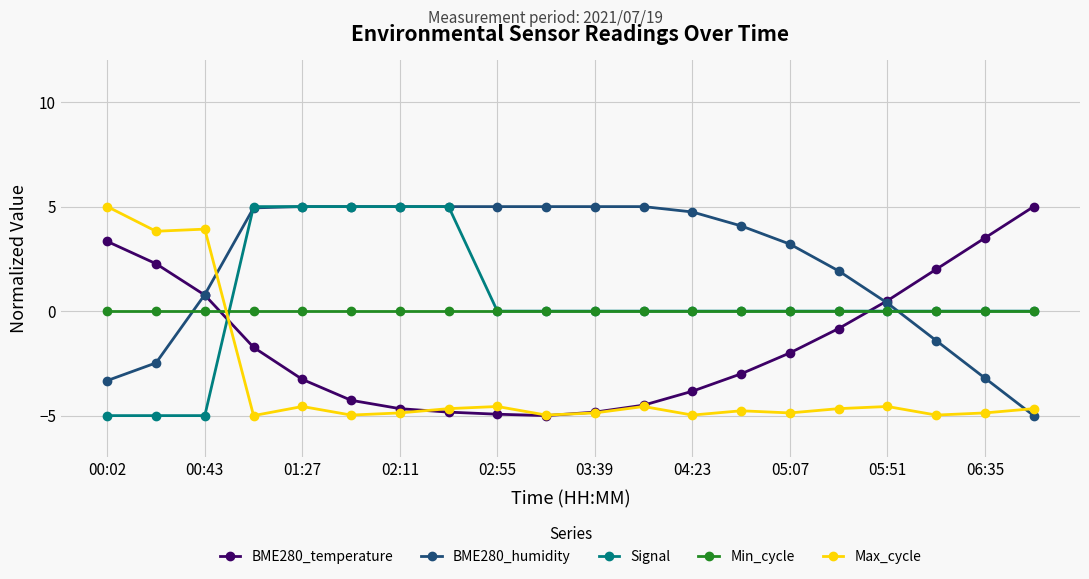

After their last crossing, which series has the higher values: Min_cycle or BME280_temperature?

BME280_temperature